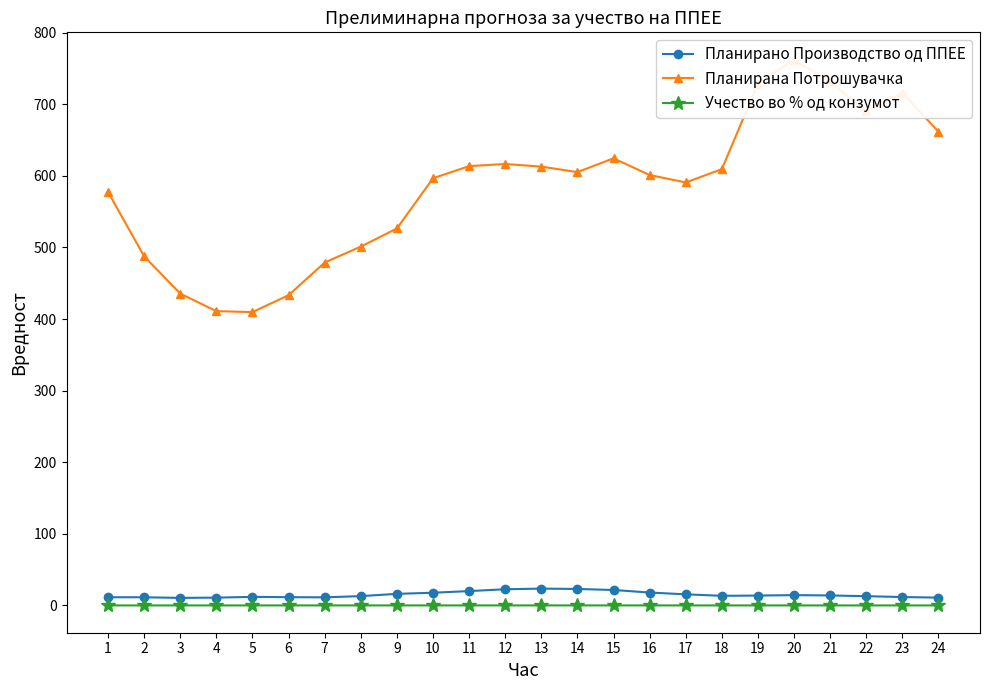

True or false: Учество во % од конзумот and Планирано Производство од ППЕЕ cross at least once.

False